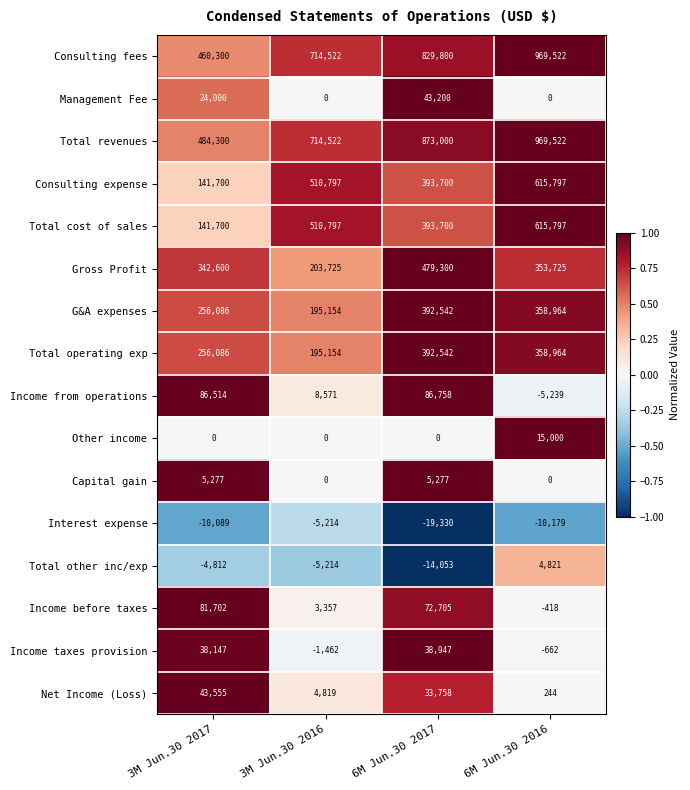

The Management Fee series shows -17294 at 6M Jun.30 2016. True or false?

False